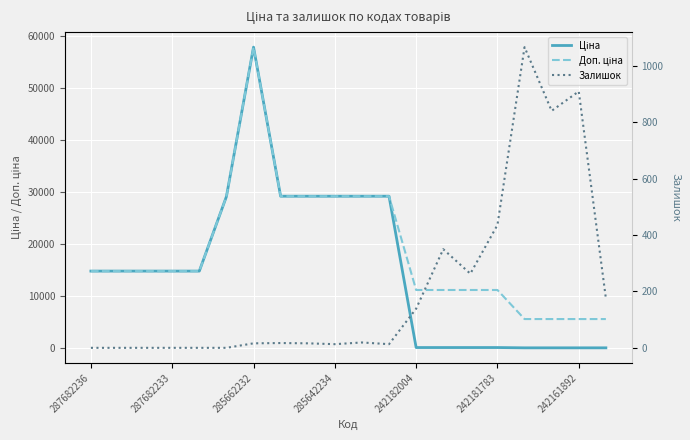

What are all the series names shown in the legend?

Ціна, Доп. ціна, Залишок